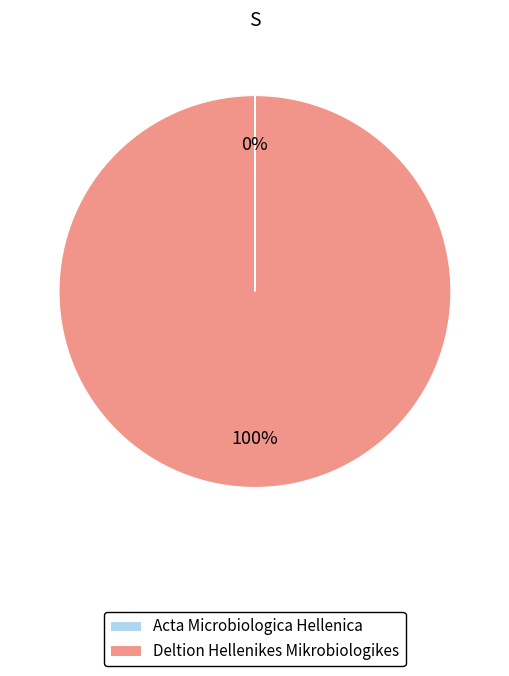

To the nearest percent, what percentage of the pie is Deltion Hellenikes Mikrobiologikes?

100%